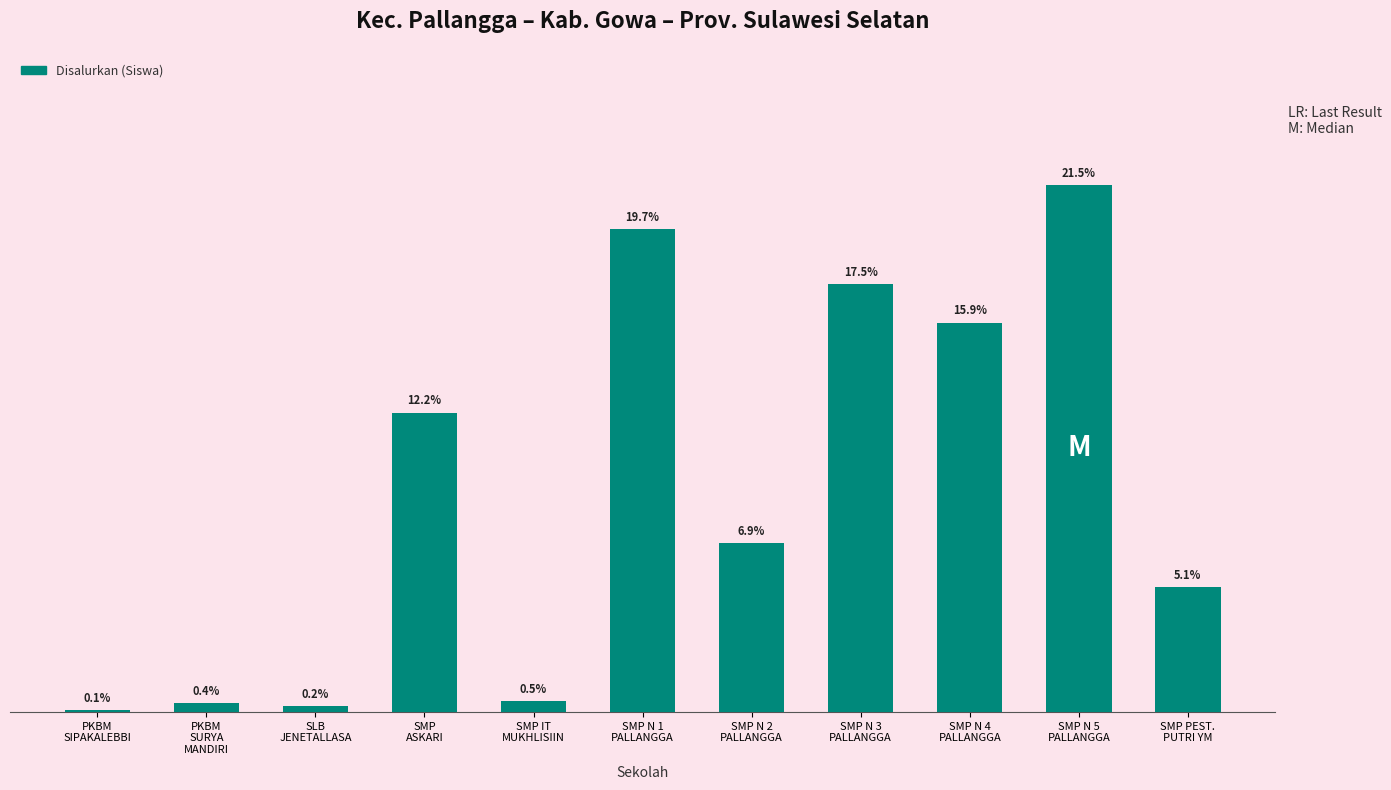

Are the bars horizontal?

No